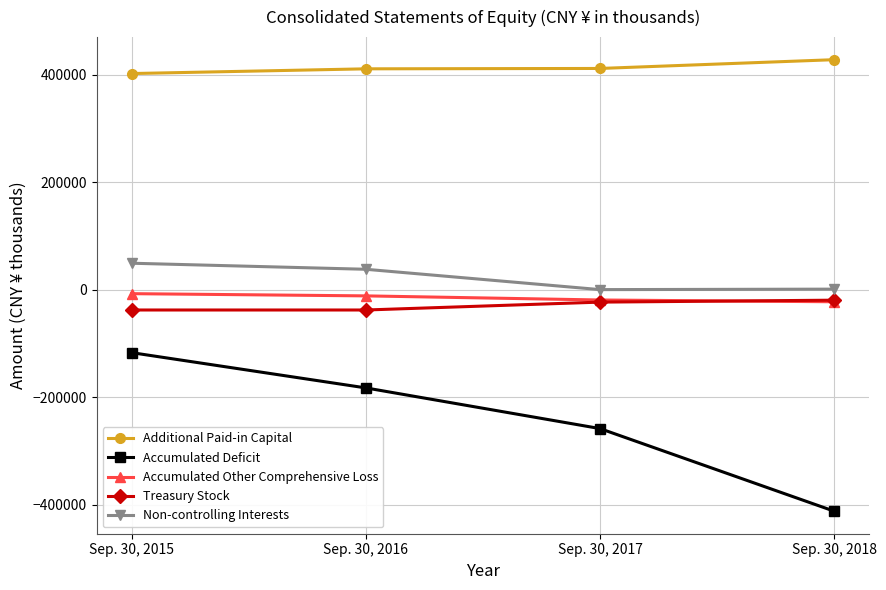

What is the value of the Accumulated Deficit point at the 4th from the left?

-411723